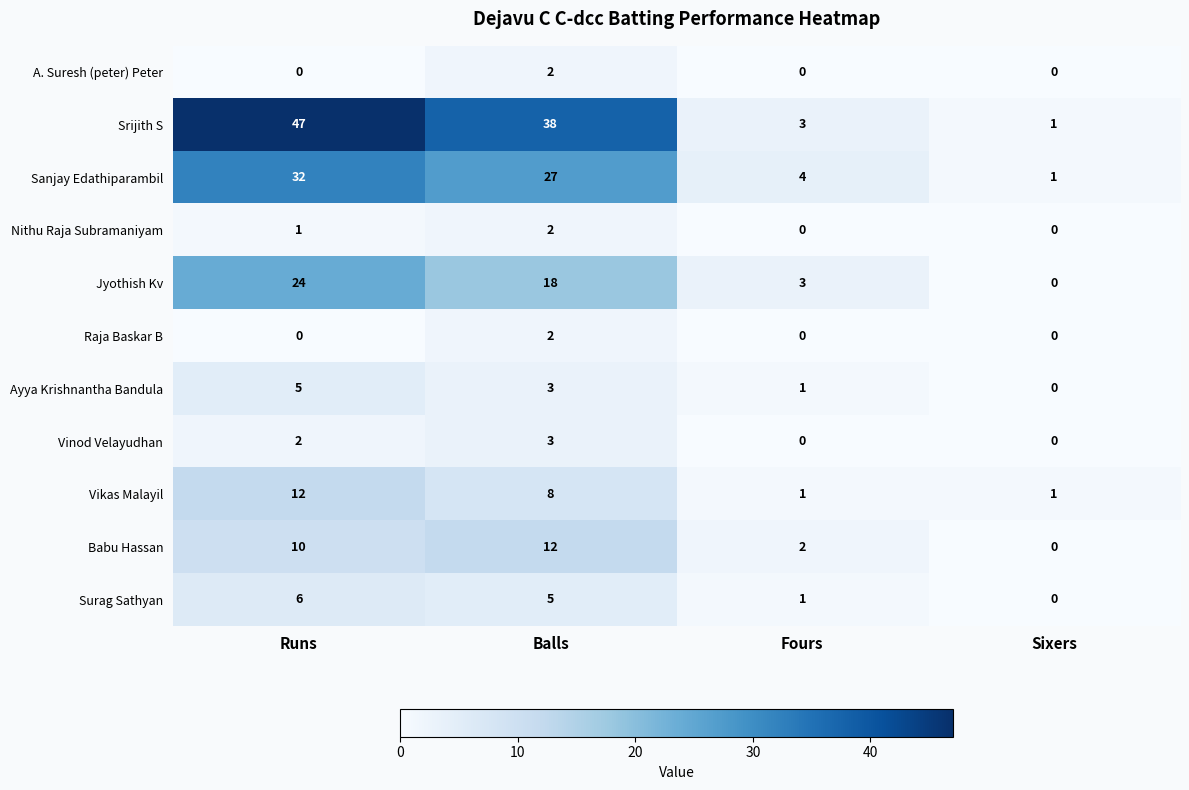

What is the greatest value displayed?

47